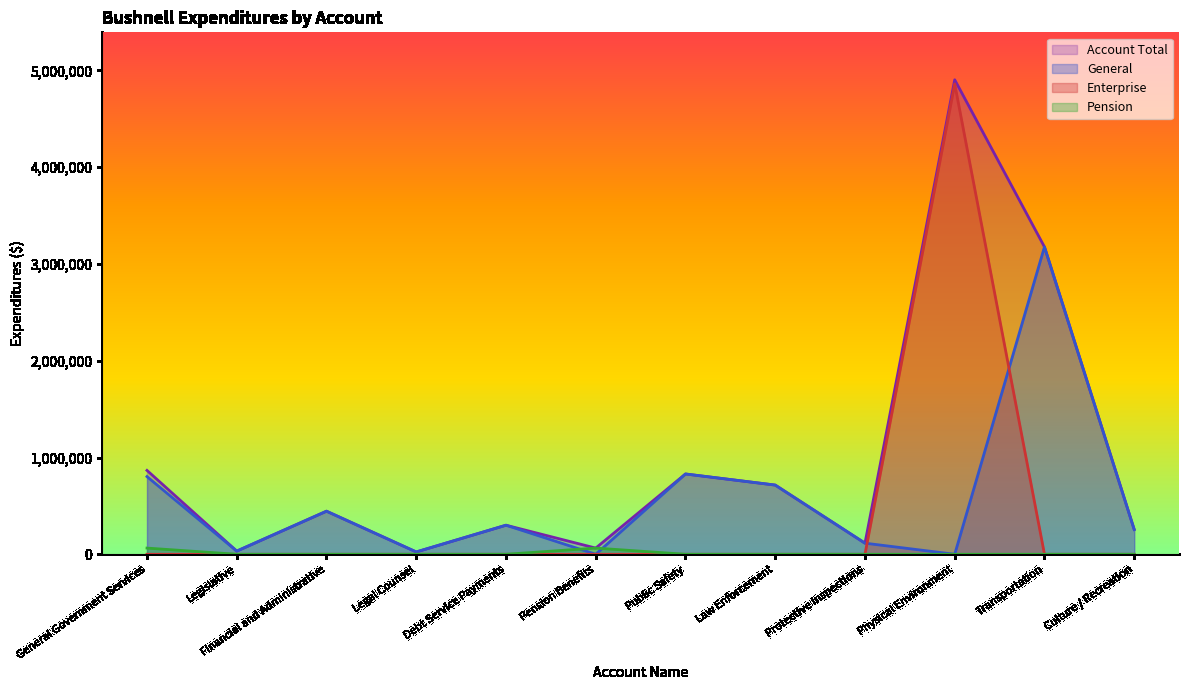

How many data points does each series have?

12